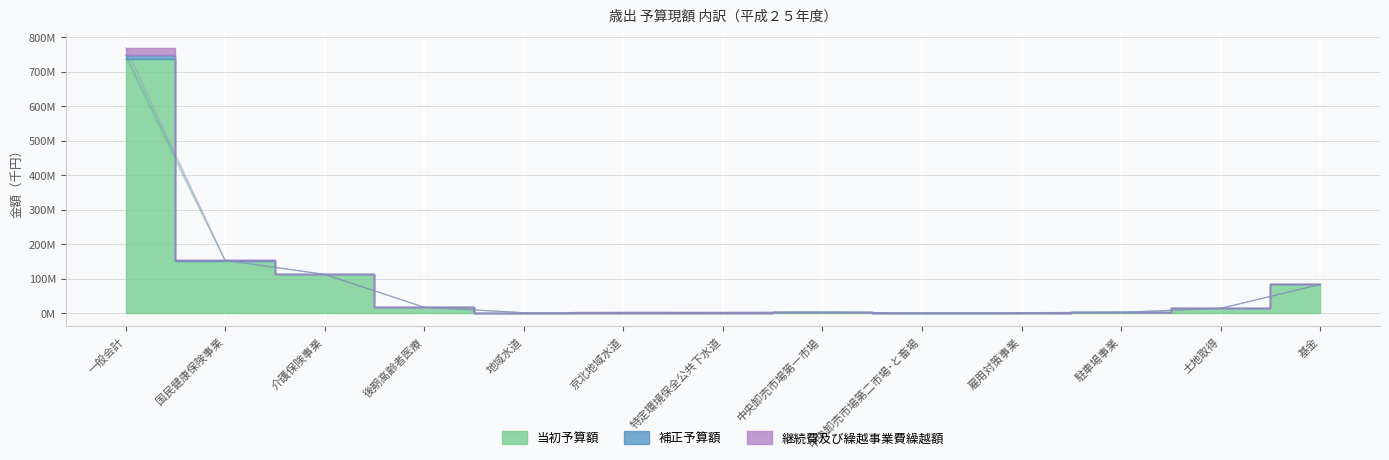

How many data points in 補正予算額 are above 0?

5